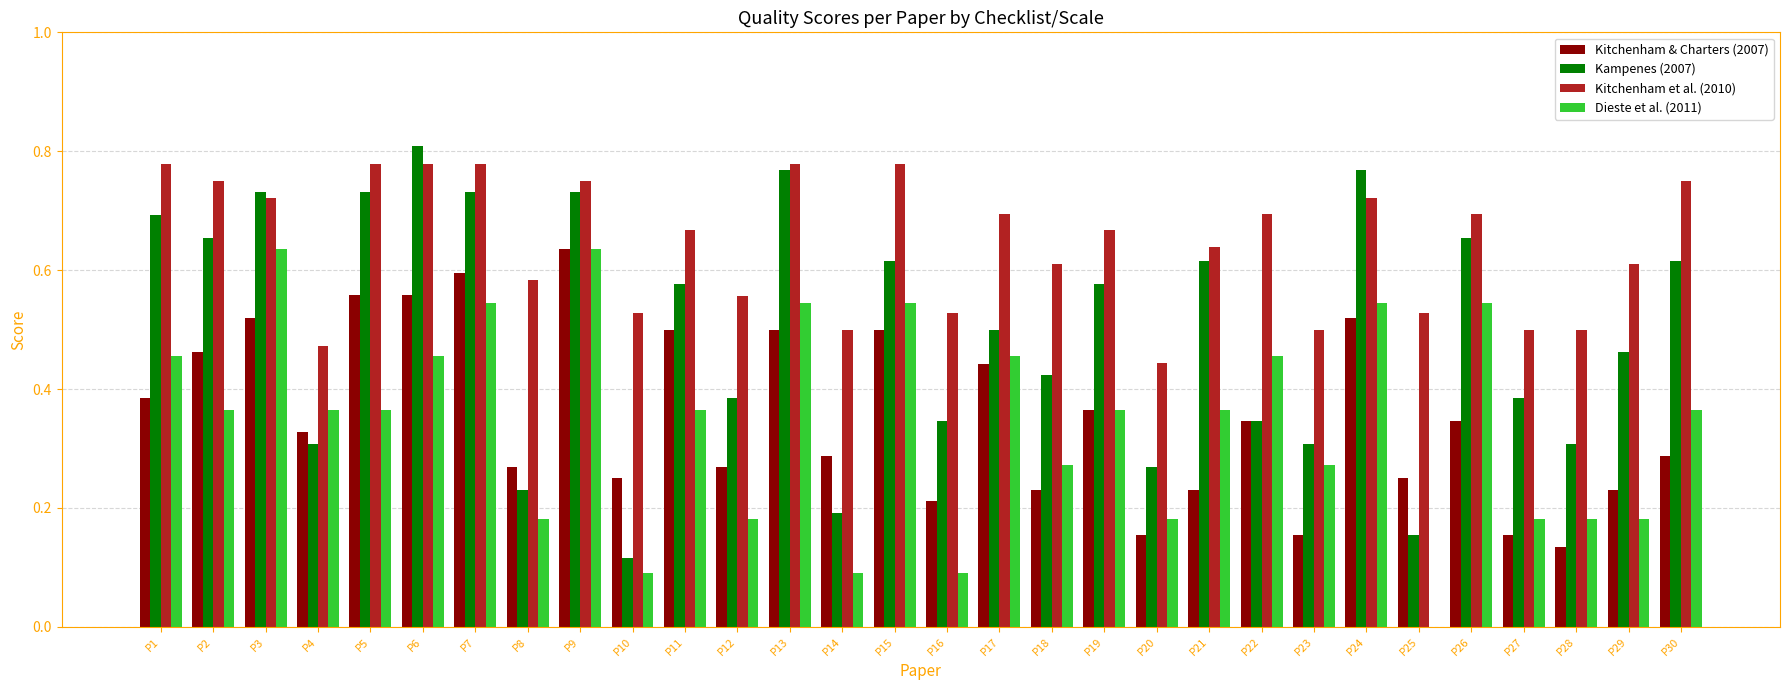

At which category is the sum across all series the highest?

P9